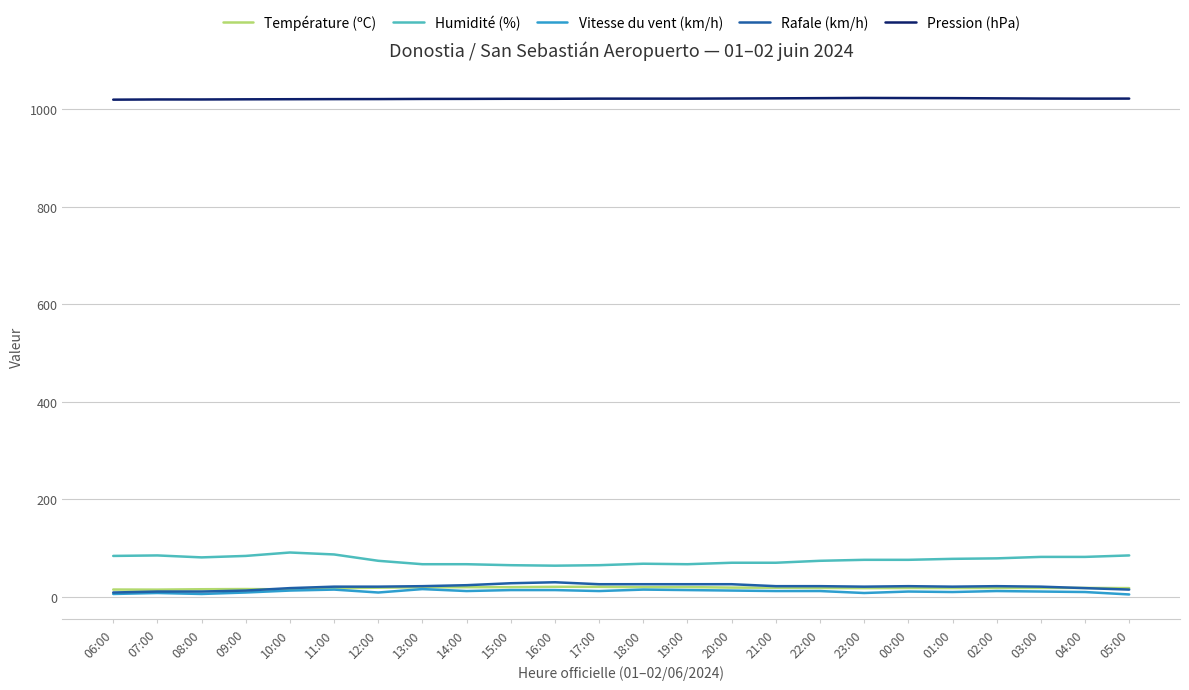

What is the total value across all series at 20:00?

1149.7